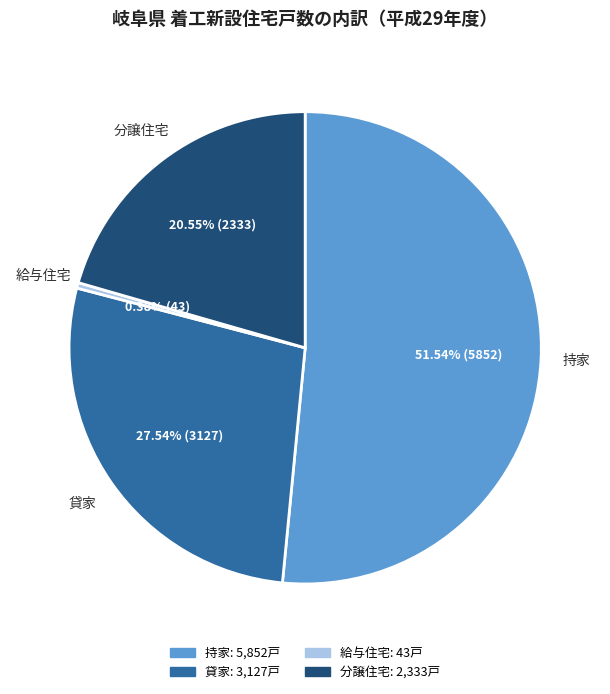

Which category accounts for the majority?

持家